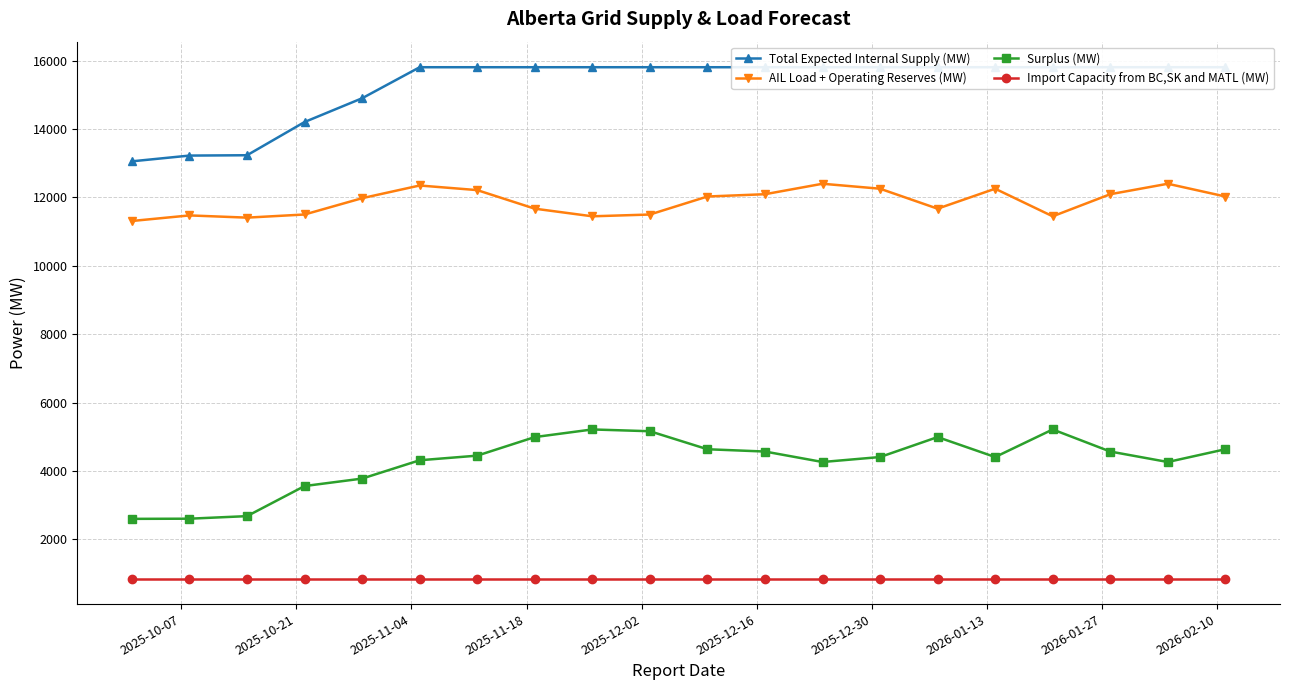

What is the lowest value of the Total Expected Internal Supply (MW) series?

13055